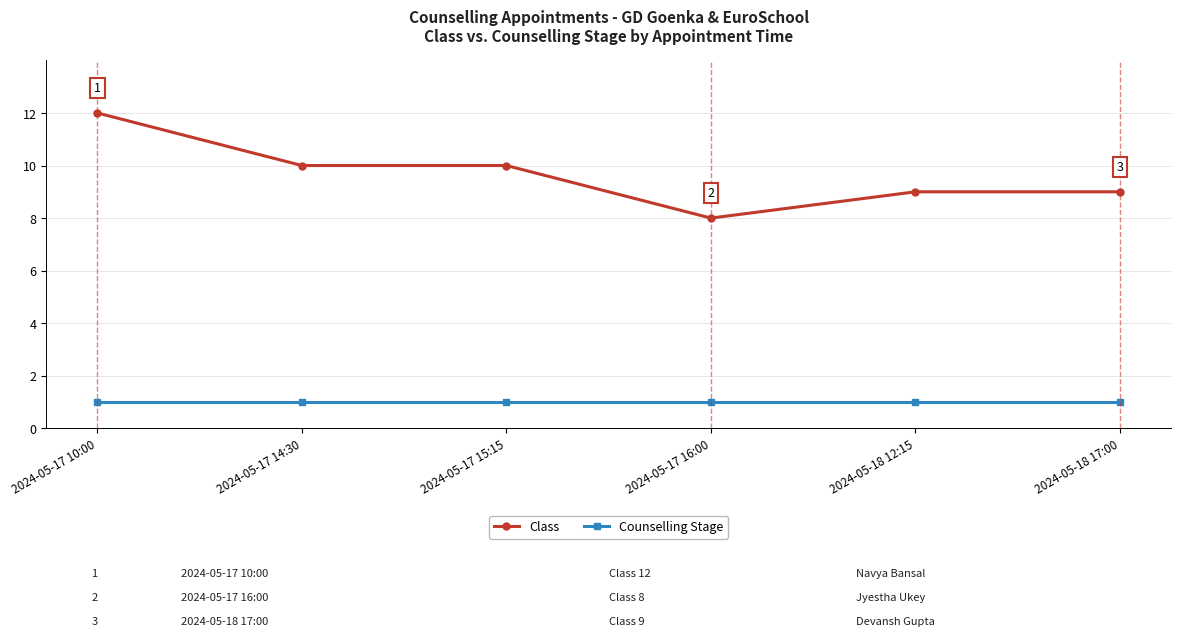

Reading left to right, extract all data points from this chart.

Class: 2024-05-17 10:00=12	2024-05-17 14:30=10	2024-05-17 15:15=10	2024-05-17 16:00=8	2024-05-18 12:15=9	2024-05-18 17:00=9
Counselling Stage: 2024-05-17 10:00=1	2024-05-17 14:30=1	2024-05-17 15:15=1	2024-05-17 16:00=1	2024-05-18 12:15=1	2024-05-18 17:00=1